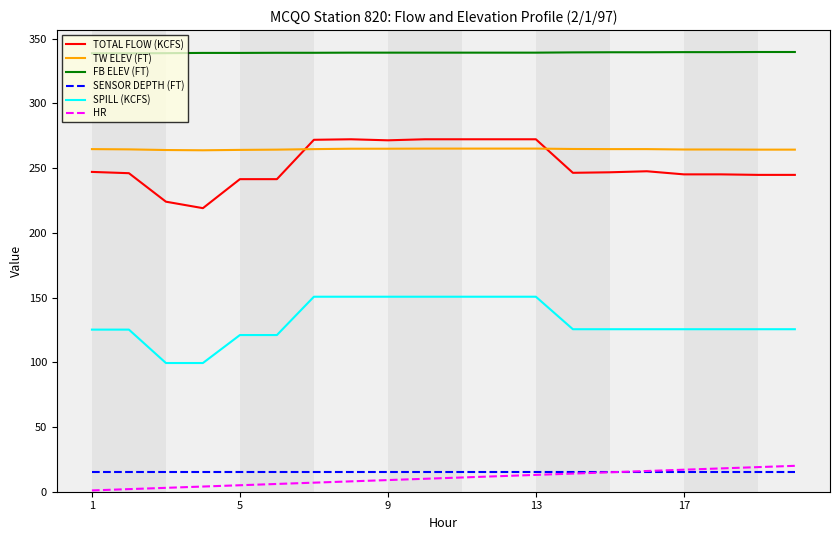

Which series has the largest total across all categories?

FB ELEV (FT)